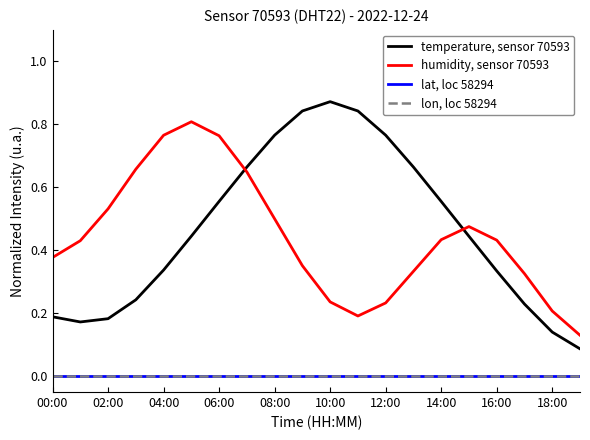

What is the sum of all humidity, sensor 70593 values?

8.8